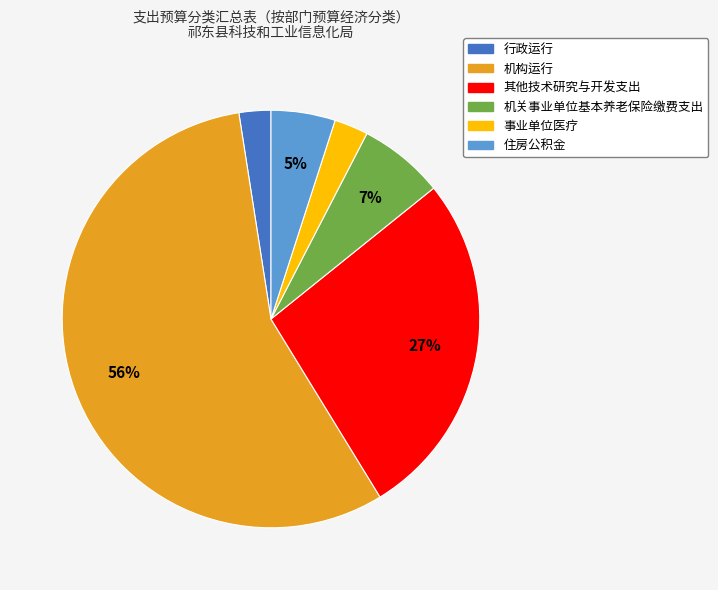

To the nearest percent, what is the difference between the 住房公积金 and 机构运行 slice percentages?

51%